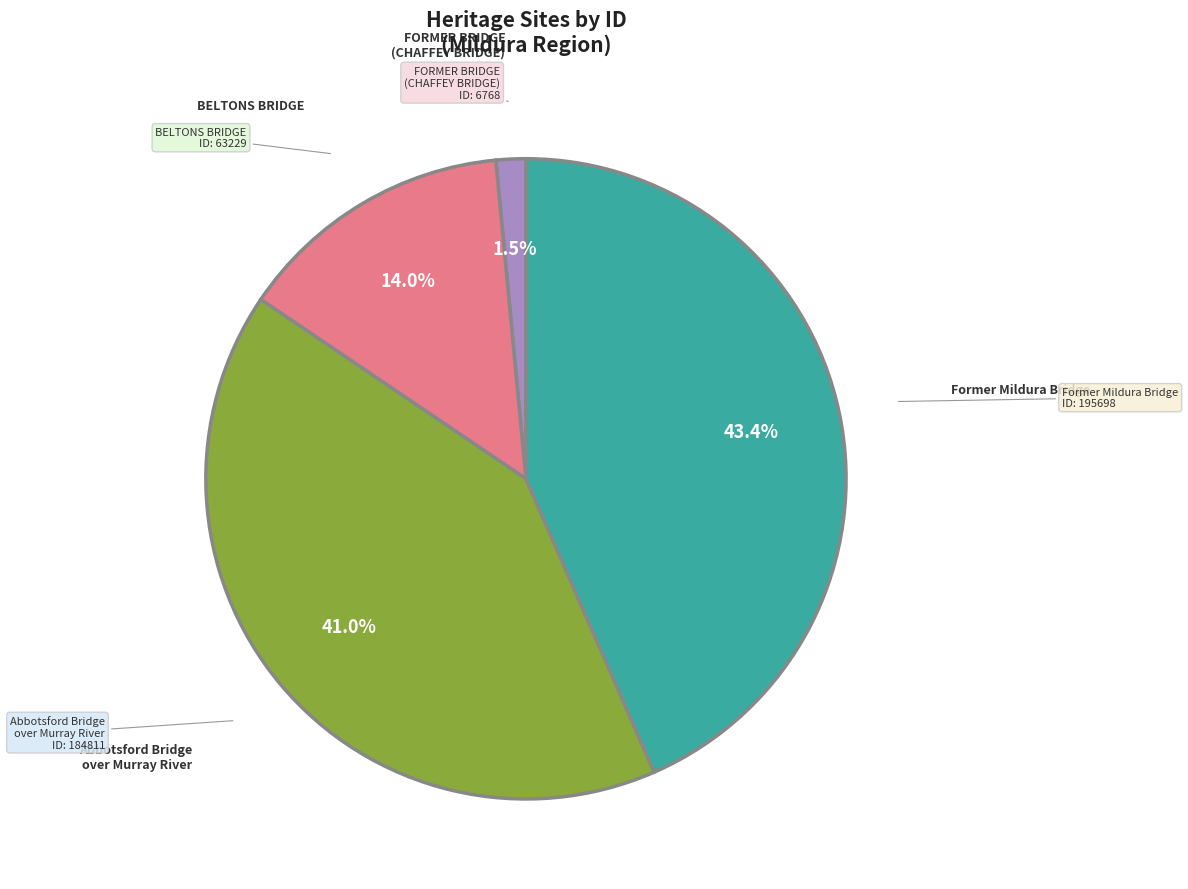

Does any single category account for the majority?

No